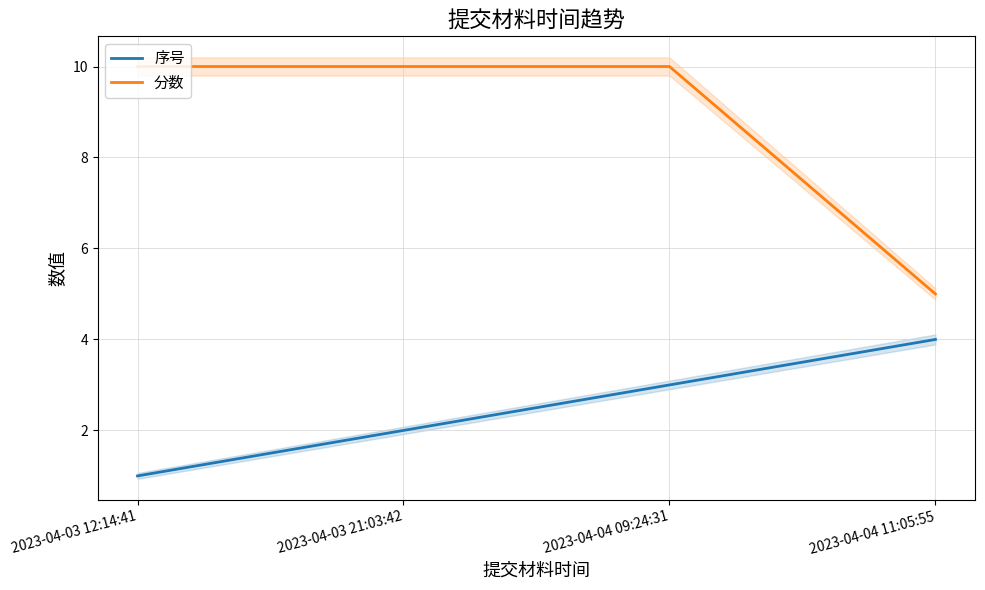

What is the spread (max minus min) of values at 2023-04-04 09:24:31?

7